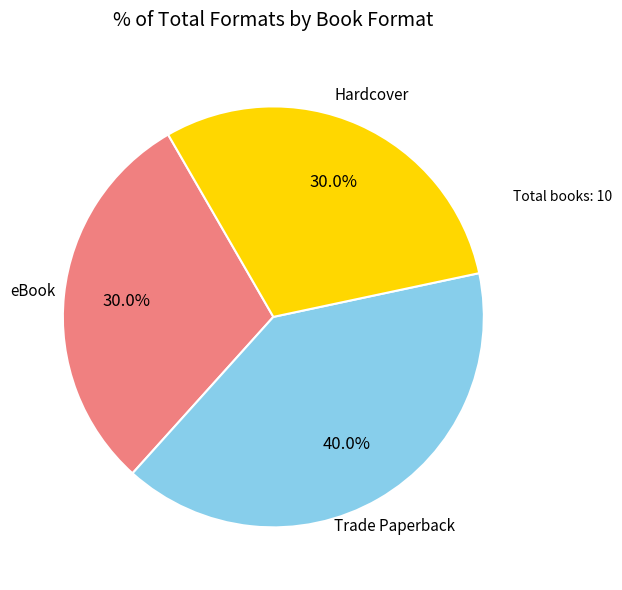

Does any single category account for the majority?

No